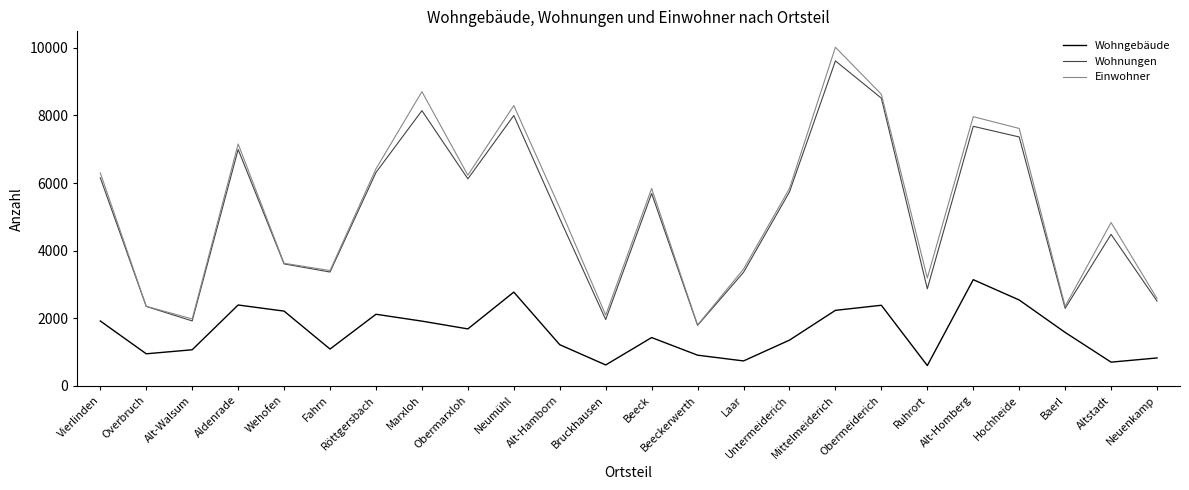

In Wohngebäude, how many points are higher than both neighbors (excluding endpoints)?

6